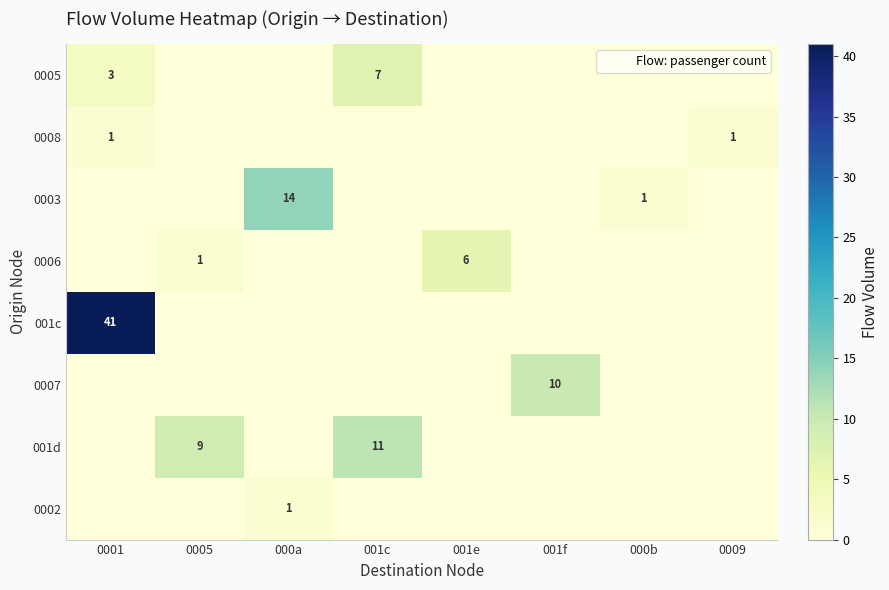

Where is 001d nearest to the value 5?

0005